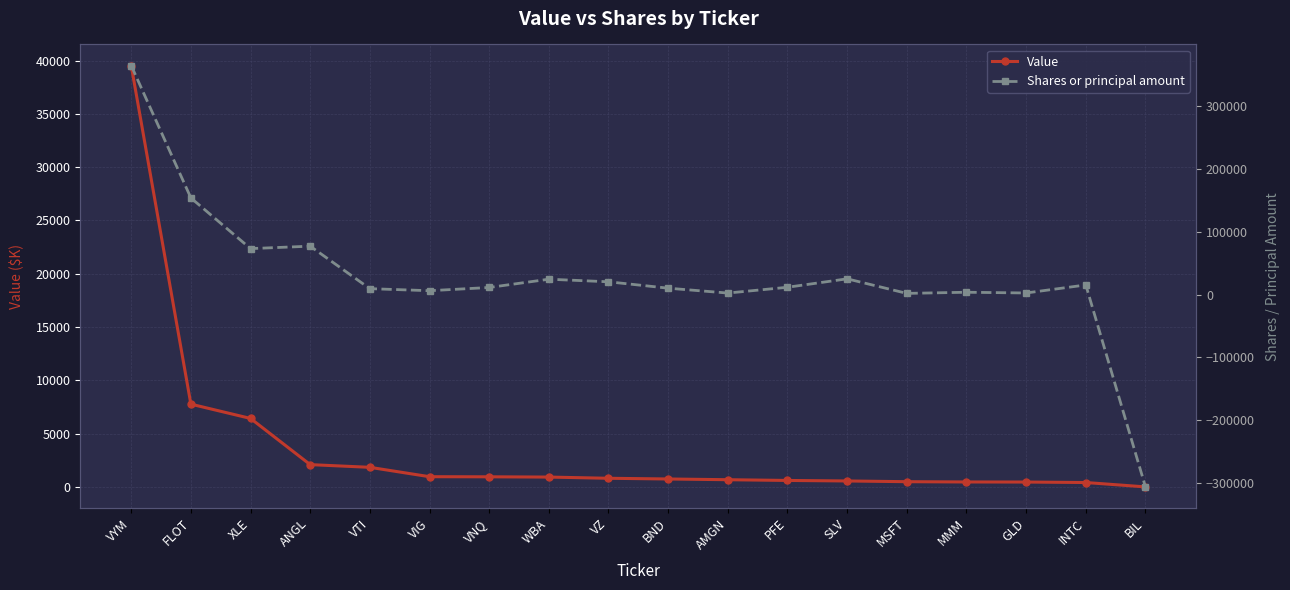

How many times do Value and Shares or principal amount cross each other?

1